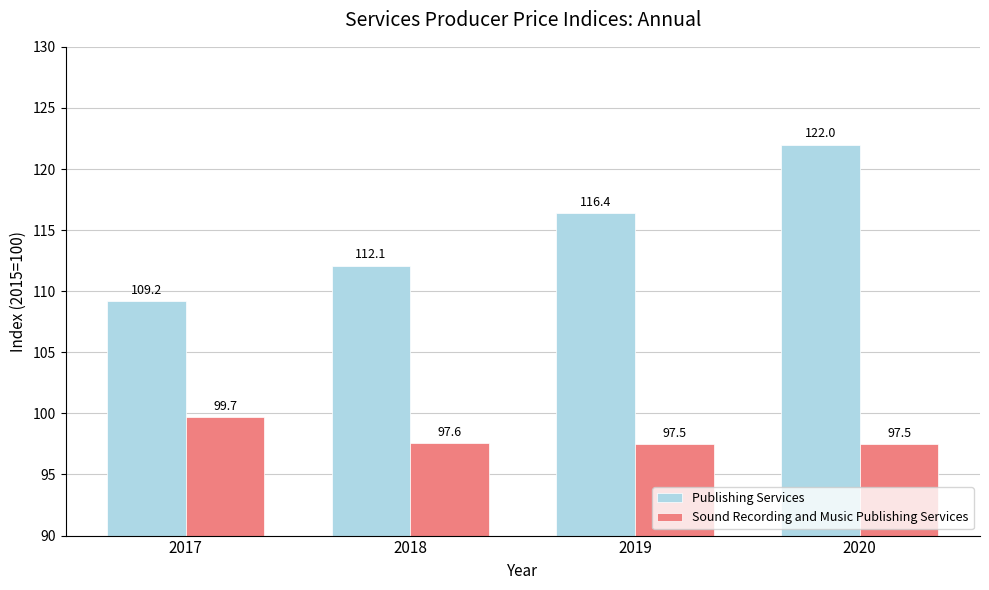

What is the average value of the Sound Recording and Music Publishing Services series?

98.1